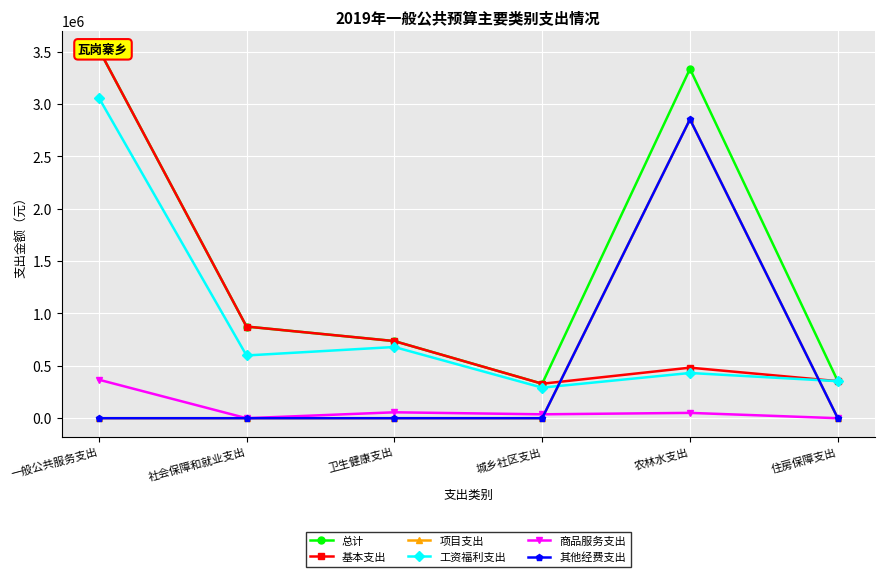

How many values in the 项目支出 series exceed 0?

1